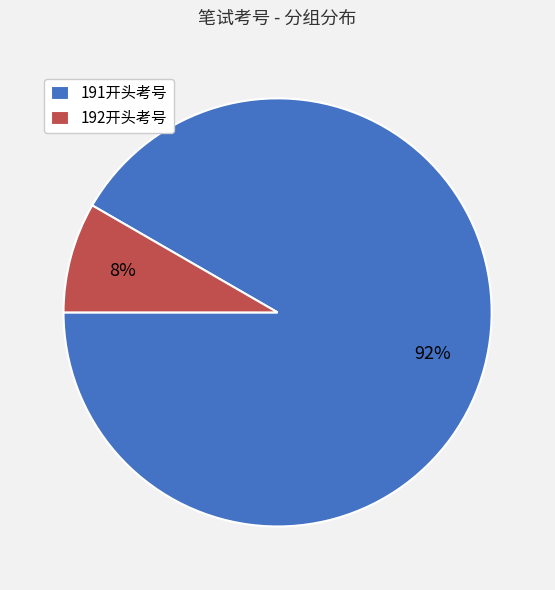

True or false: 192开头考号 accounts for 8% of the total.

True